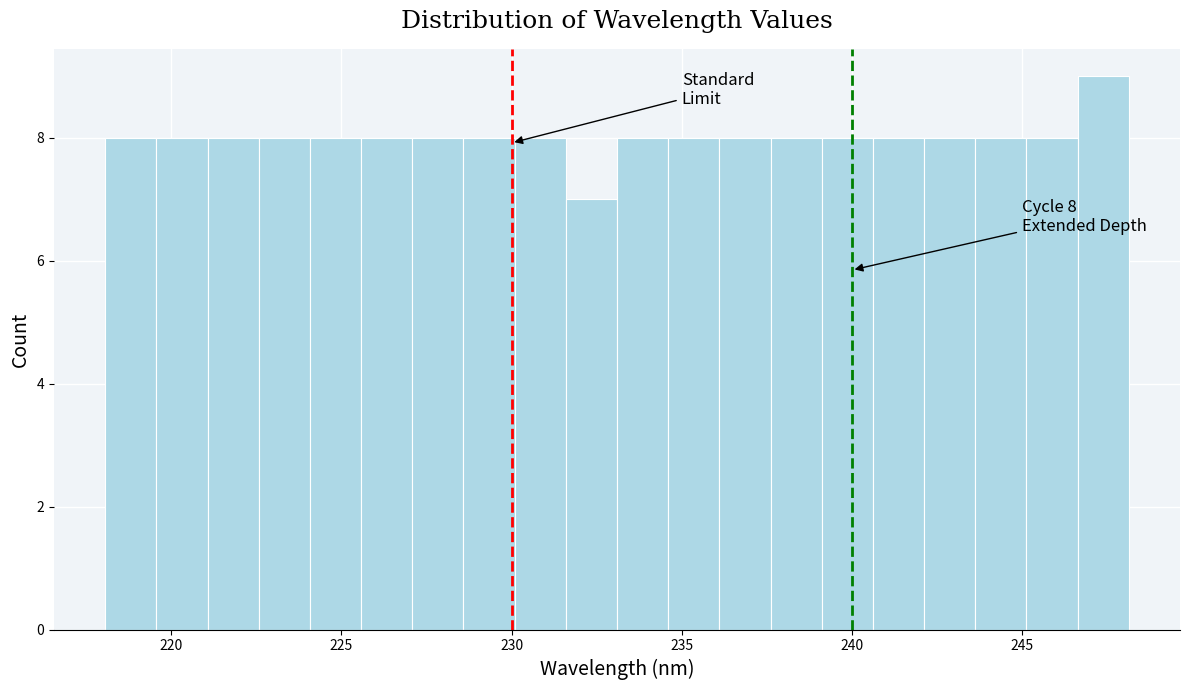

Around what value on the x-axis is the tallest bar? Give the approximate position of its centre, as read against the axis.

247.5